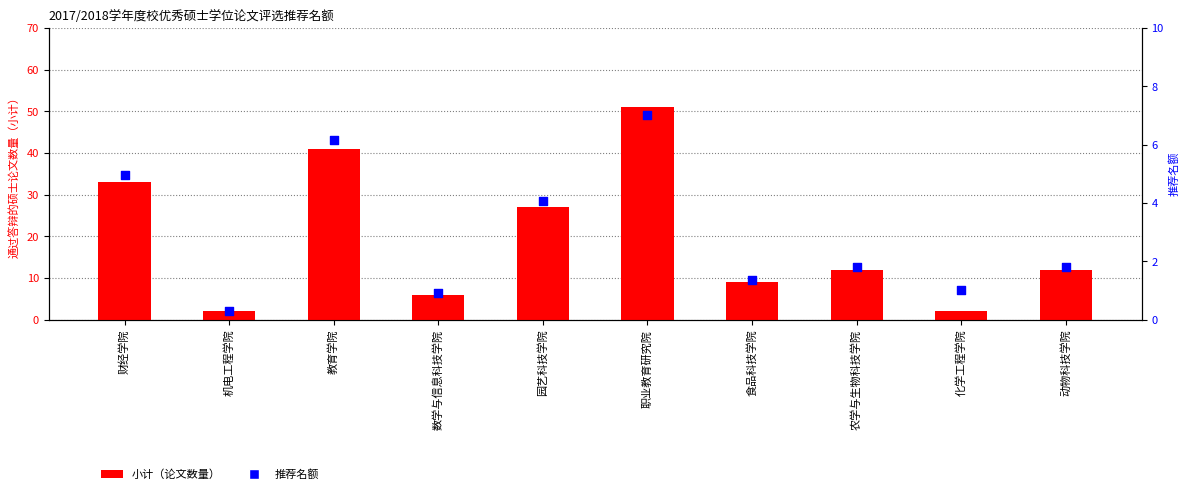

Which series has the largest Y range (max minus min)?

小计（论文数量）